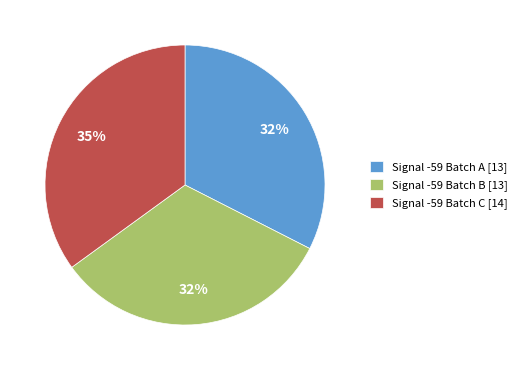

To the nearest percent, what is the difference between the largest and smallest slice percentages?

3%